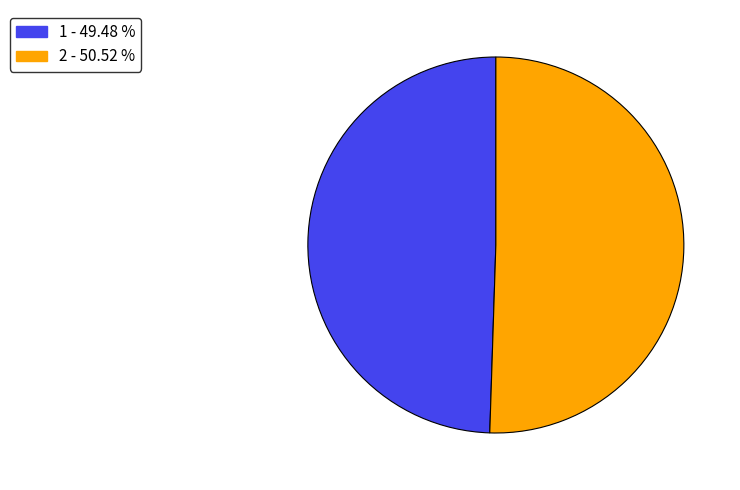

What is the ratio of the value at 1 to the value at 2?

1.0